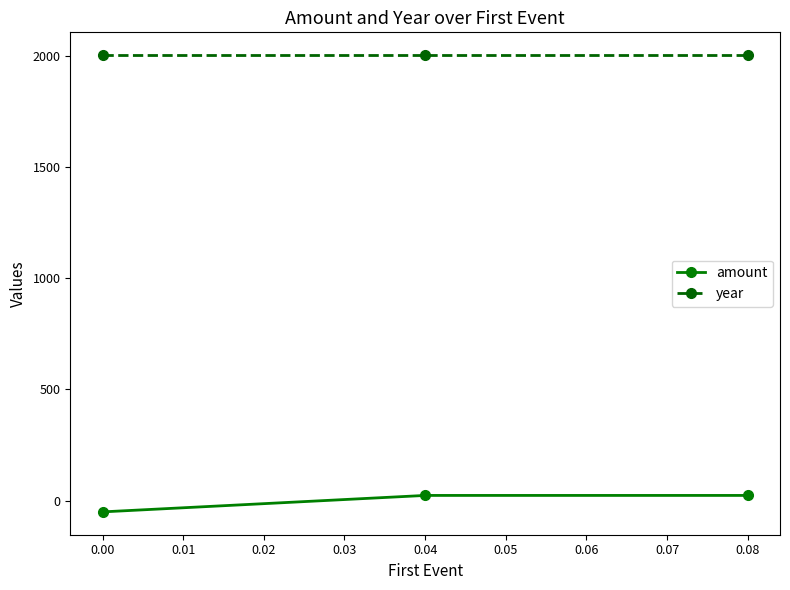

The value of year at 0.00 is 2003.0. True or false?

True